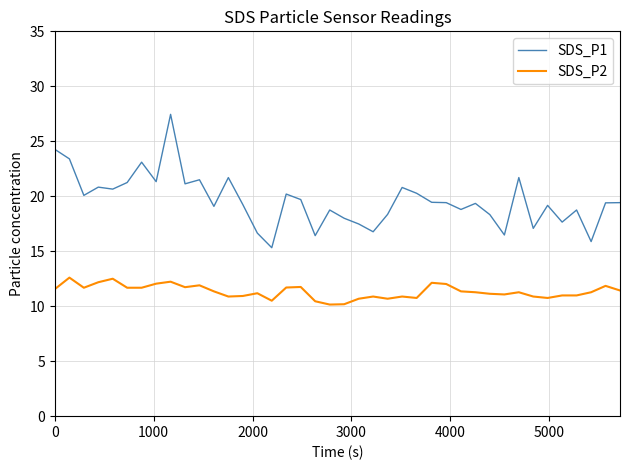

What is the smallest value displayed?

10.2